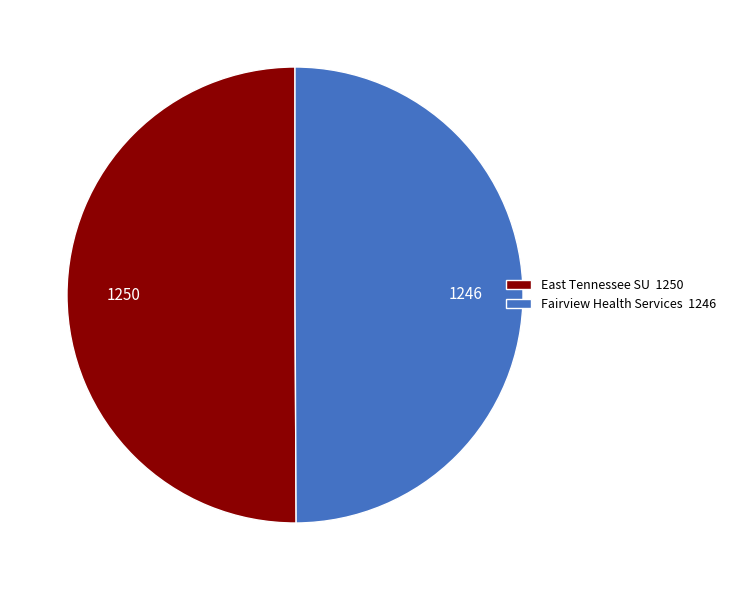

Is the sum of East Tennessee SU 1250 and Fairview Health Services 1246 greater than half?

Yes